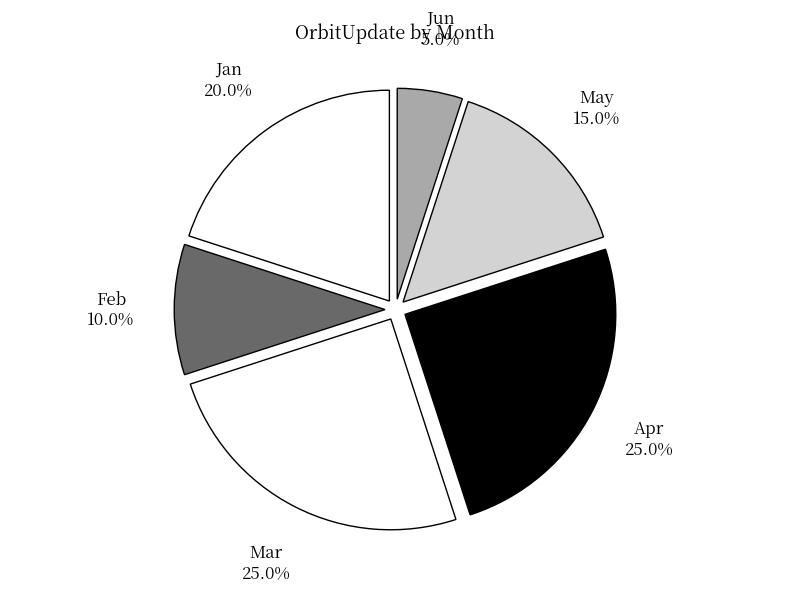

Count the number of slices in the pie.

6